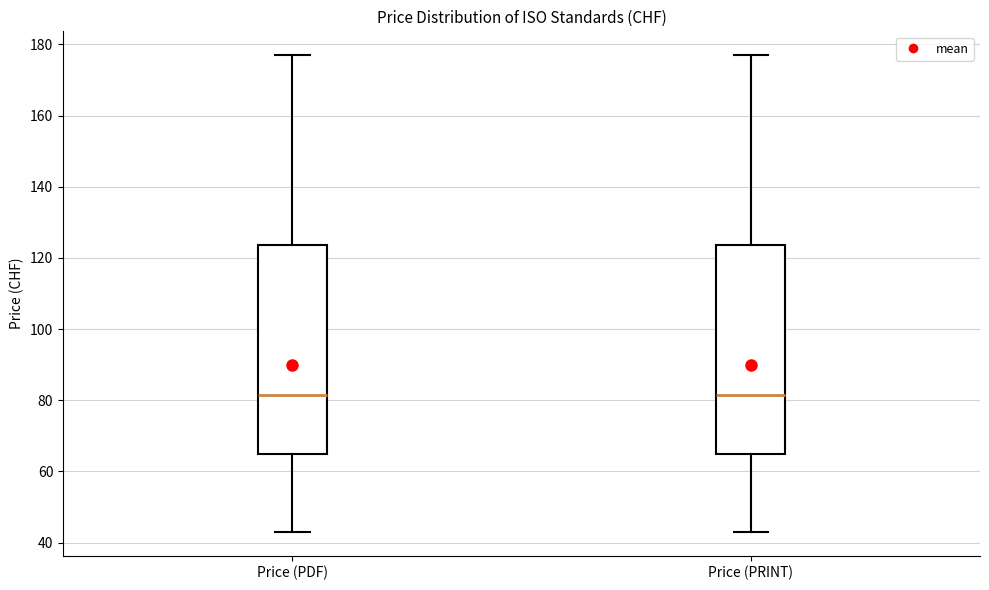

Where is the lower edge of the box for Price (PDF) on the y-axis? The values are not printed on the chart, so give them approximately, as read against the axis.

66